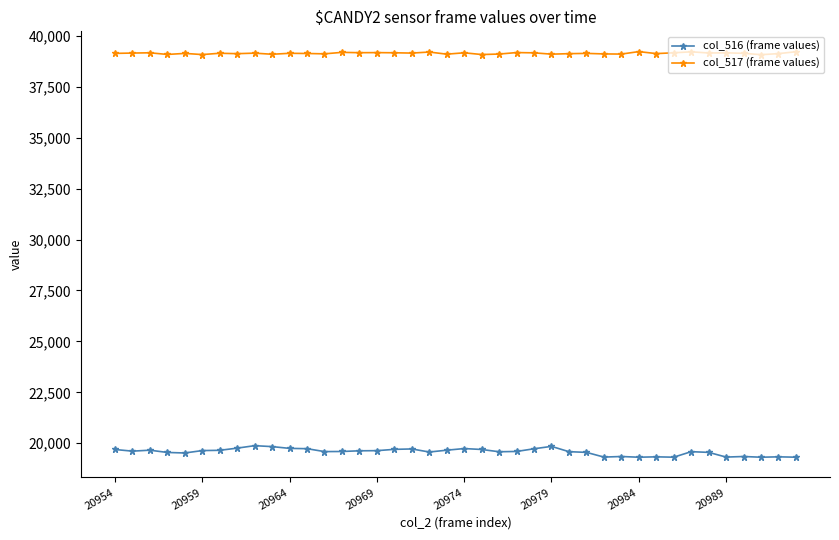

What is the sum of all col_516 (frame values) values?

783149